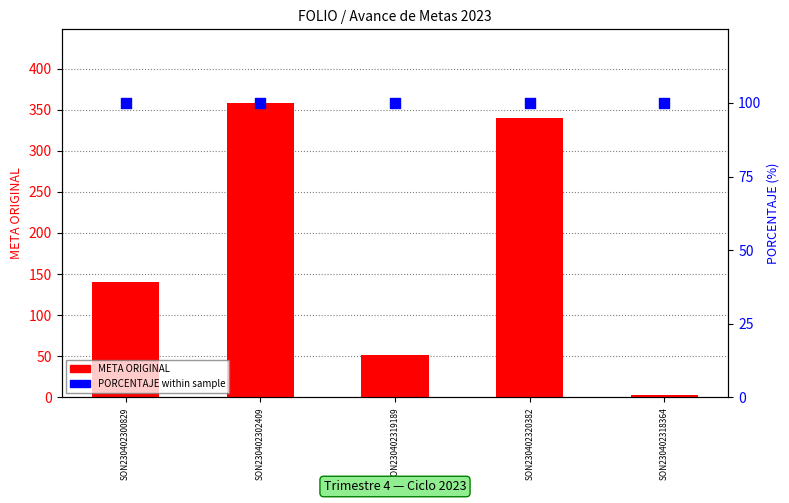

Which series contains the highest Y value?

META ORIGINAL